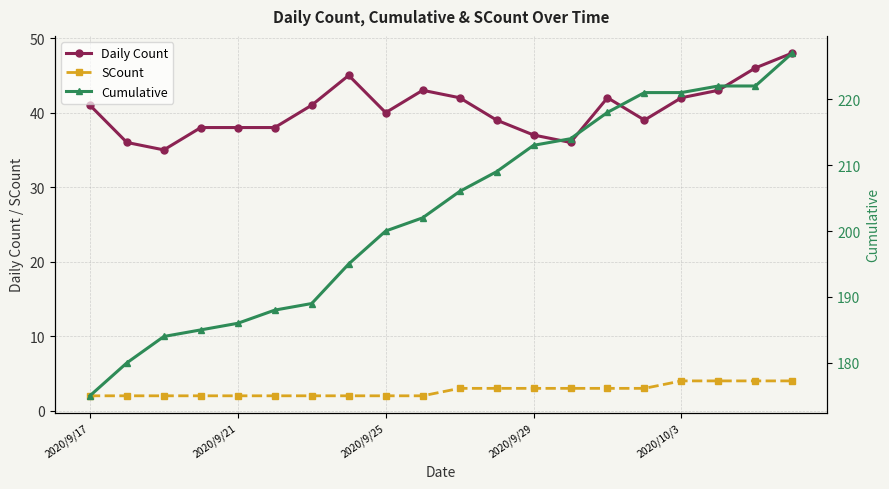

The SCount series shows 2 at 15. True or false?

False